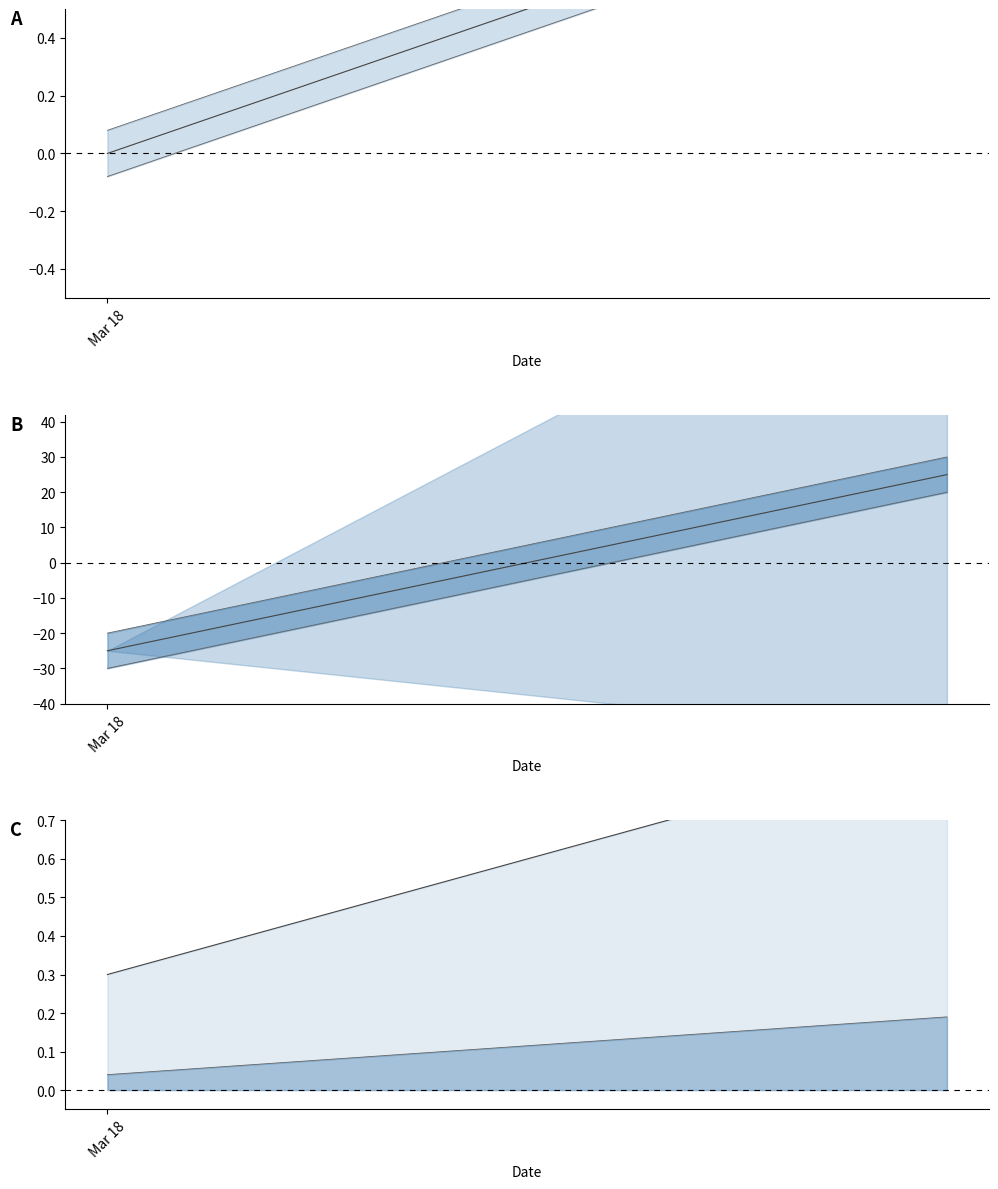

How many lines are shown in the chart?

2